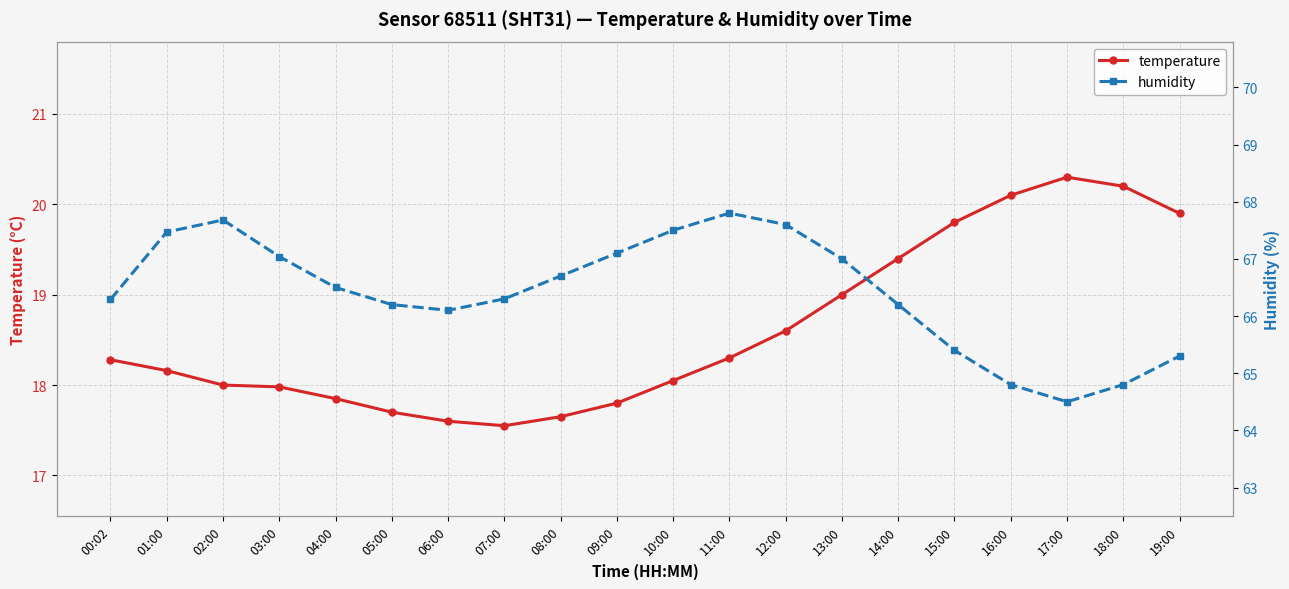

Reading right to left, what are all the values shown in this chart?

temperature: 19:00=19.9	18:00=20.2	17:00=20.3	16:00=20.1	15:00=19.8	14:00=19.4	13:00=19.0	12:00=18.6	11:00=18.3	10:00=18.1	09:00=17.8	08:00=17.6	07:00=17.6	06:00=17.6	05:00=17.7	04:00=17.9	03:00=18.0	02:00=18.0	01:00=18.2	00:02=18.3
humidity: 19:00=65.3	18:00=64.8	17:00=64.5	16:00=64.8	15:00=65.4	14:00=66.2	13:00=67.0	12:00=67.6	11:00=67.8	10:00=67.5	09:00=67.1	08:00=66.7	07:00=66.3	06:00=66.1	05:00=66.2	04:00=66.5	03:00=67.0	02:00=67.7	01:00=67.5	00:02=66.3